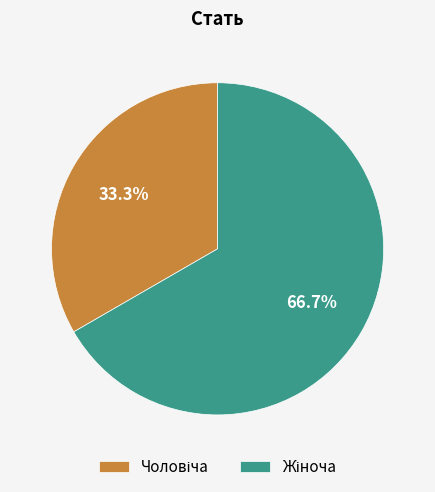

Count the number of slices in the pie.

2